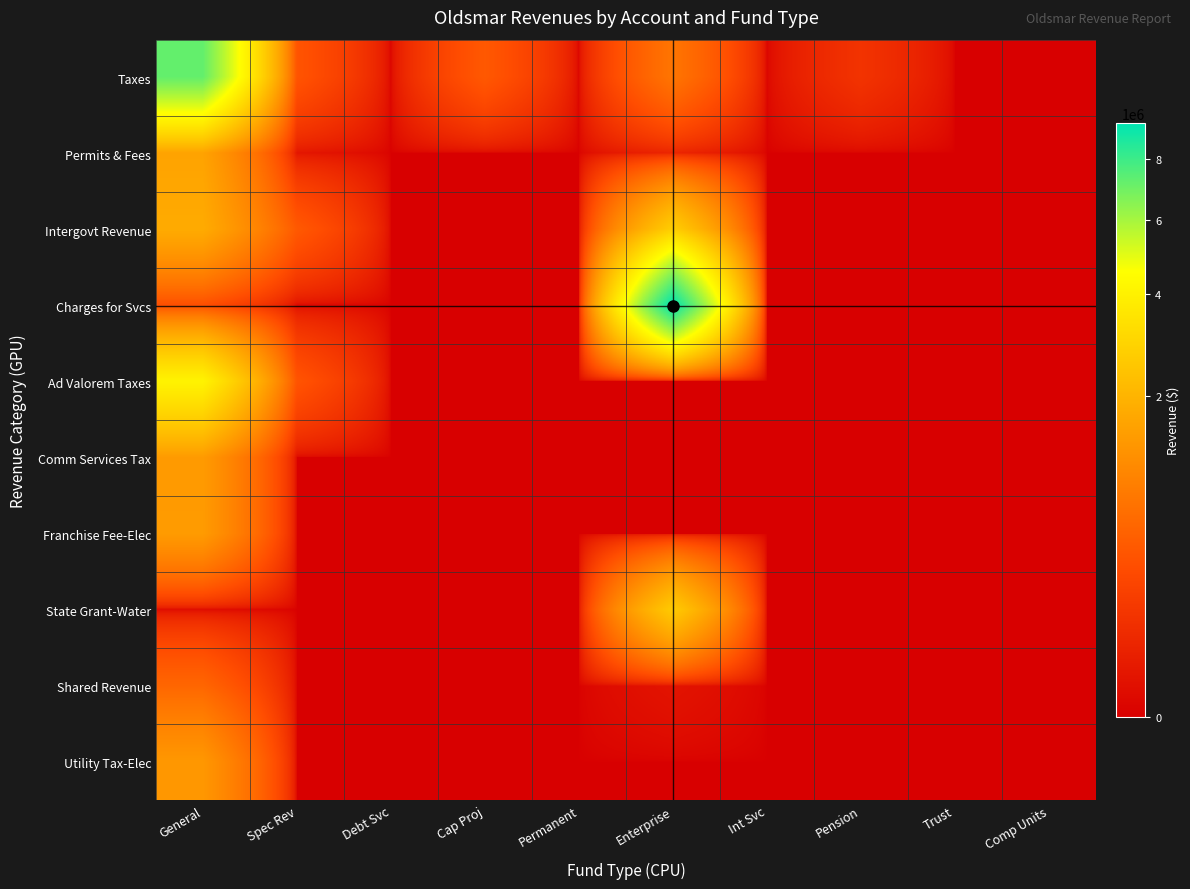

At which category is the sum across all series the highest?

General